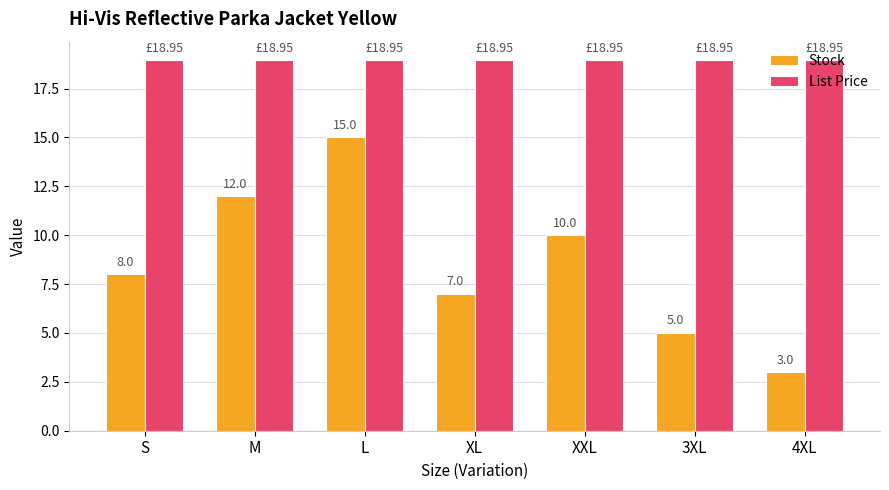

Is the value of Stock at L greater than the value of List Price at M?

No